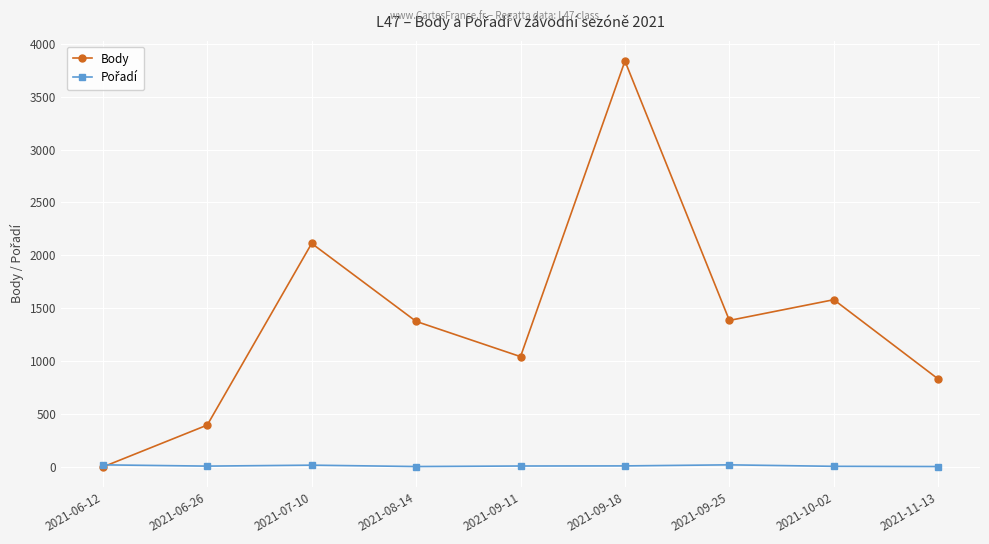

In Body, how many points are lower than both neighbors (excluding endpoints)?

2